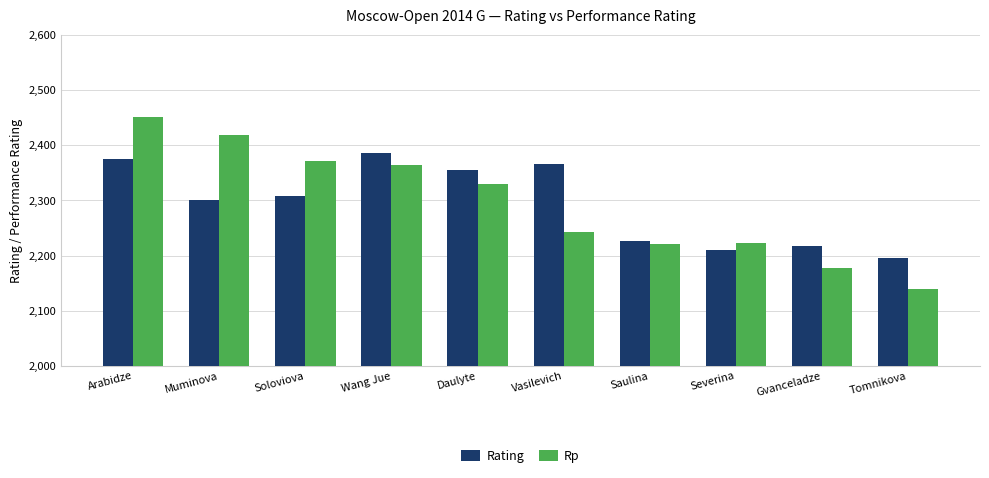

What is the total value across all series at Daulyte?

4685